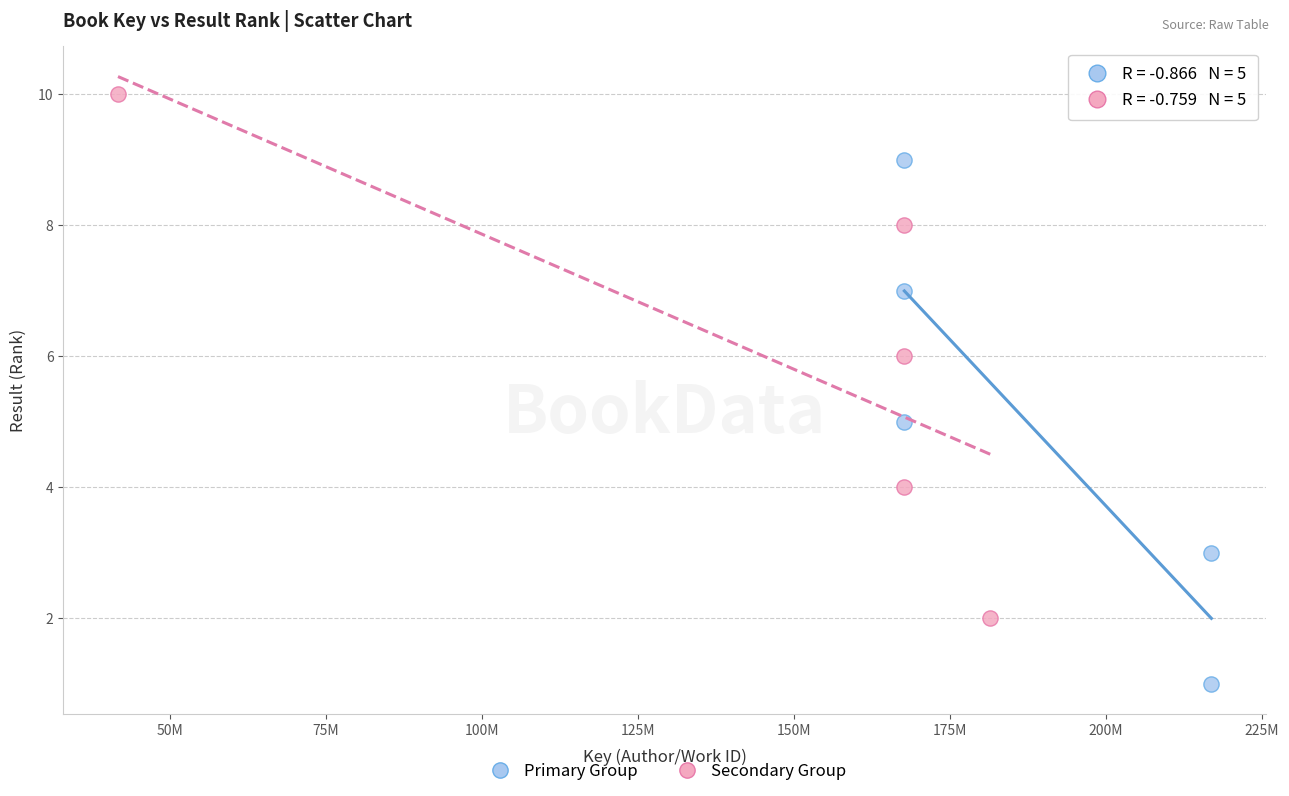

Which series reaches the minimum Y coordinate?

Primary Group